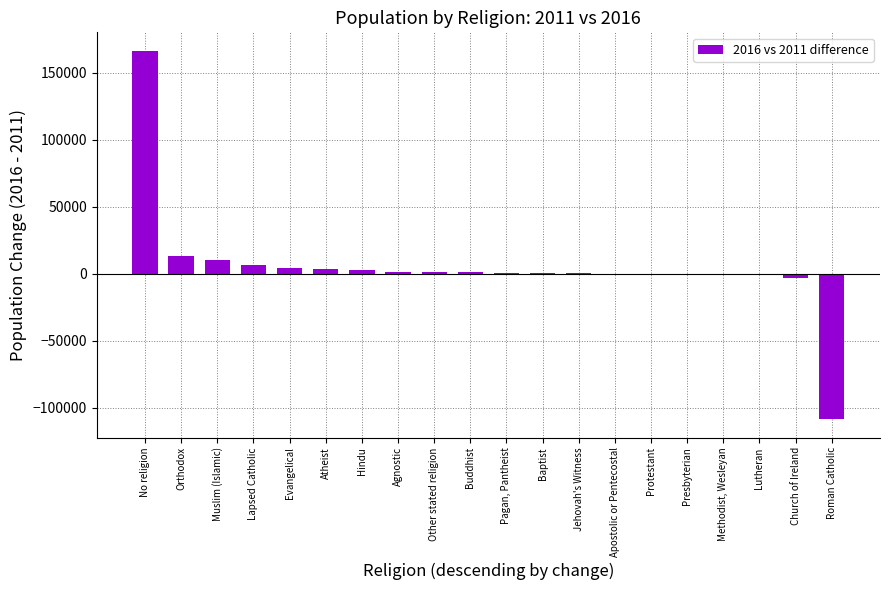

What is the sum of all values?

99510